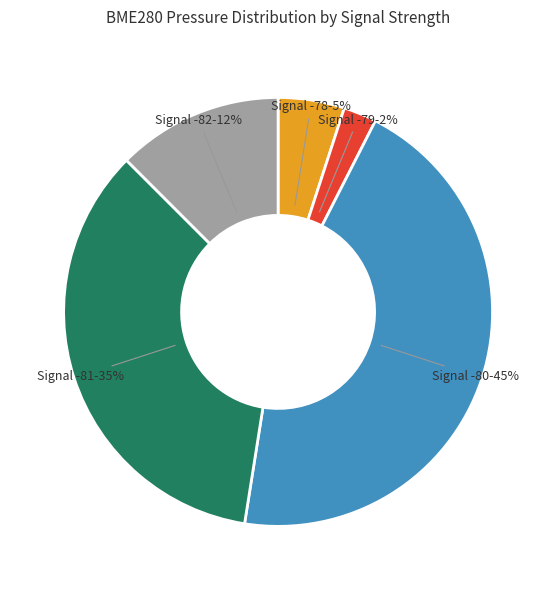

To the nearest percent, what is the average slice percentage?

20%